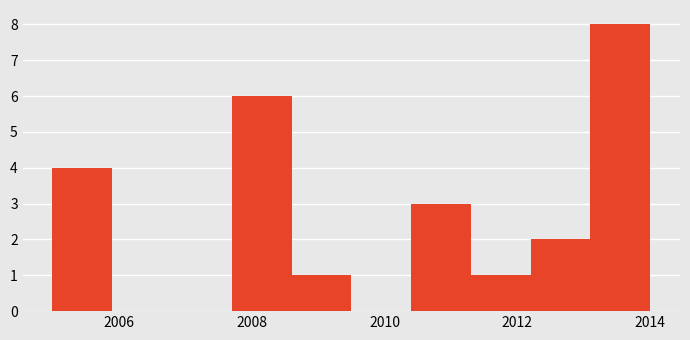

Reading left to right, list every bar in this chart as the range it spans on the x-axis followed by its height. Neither the bar edges nor the heights are printed on the chart, so give them approximately, as read against the axes.

2005.0 to 2005.9: 4
2005.9 to 2006.8: 0
2006.8 to 2007.7: 0
2007.7 to 2008.6: 6
2008.6 to 2009.5: 1
2009.5 to 2010.4: 0
2010.4 to 2011.3: 3
2011.3 to 2012.2: 1
2012.2 to 2013.1: 2
2013.1 to 2014.0: 8